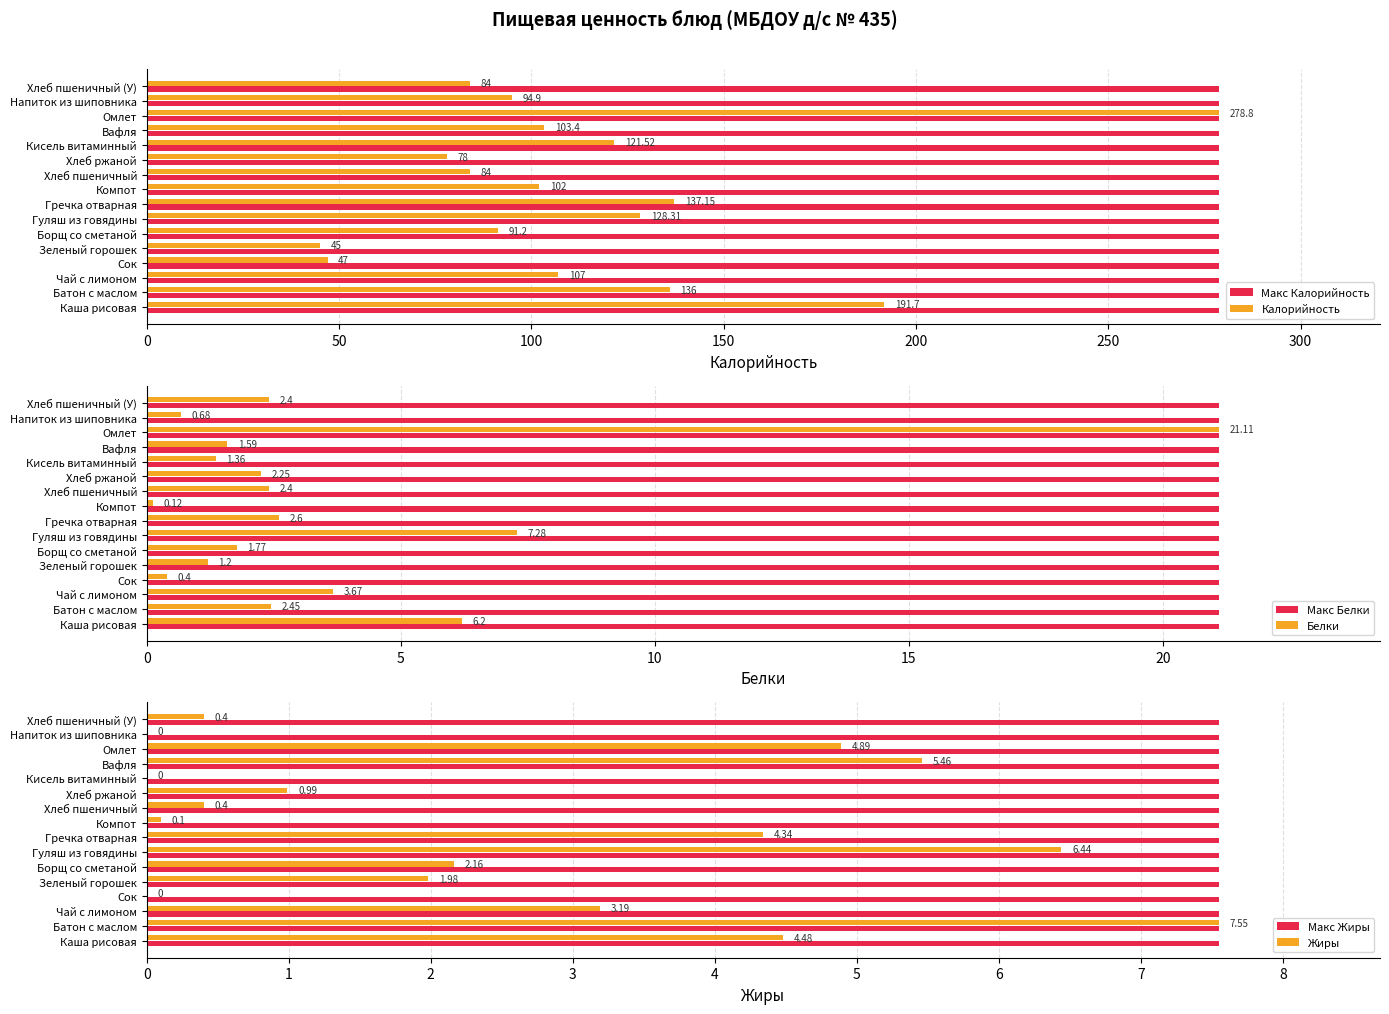

What is the sum of all Жиры values?

42.4